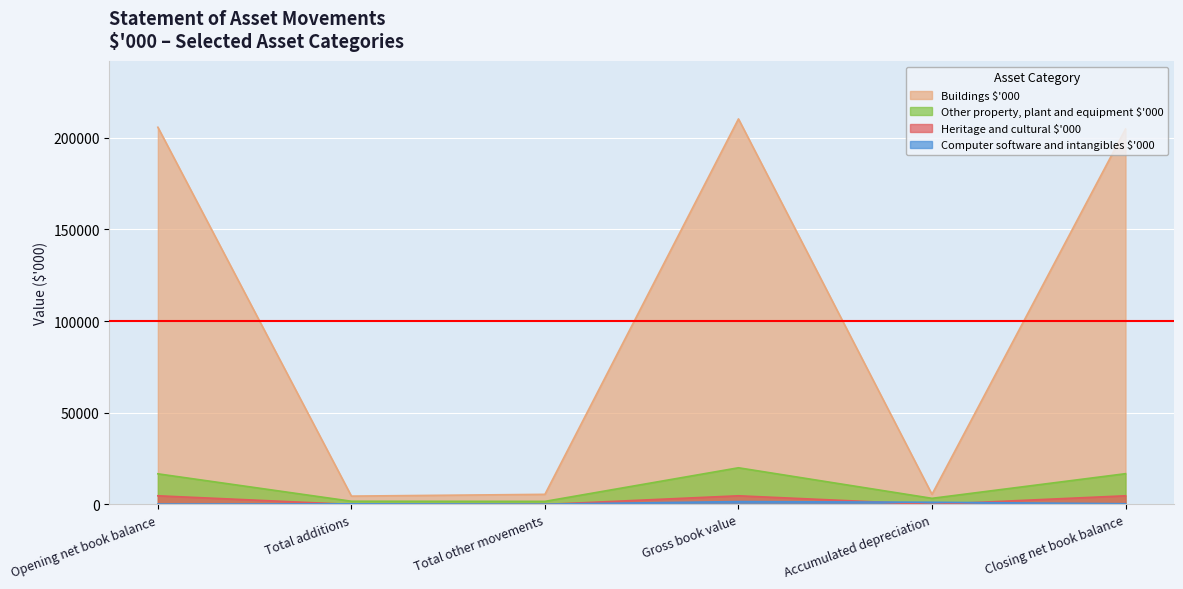

What is the greatest value displayed?

210194